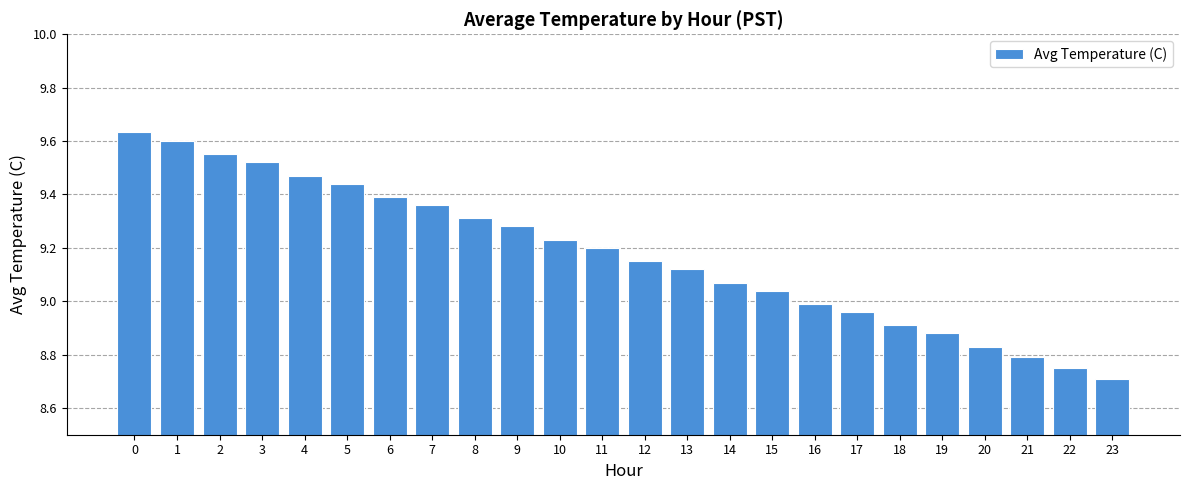

Approximately how many times larger is the value at 20 compared to 10?

1.0